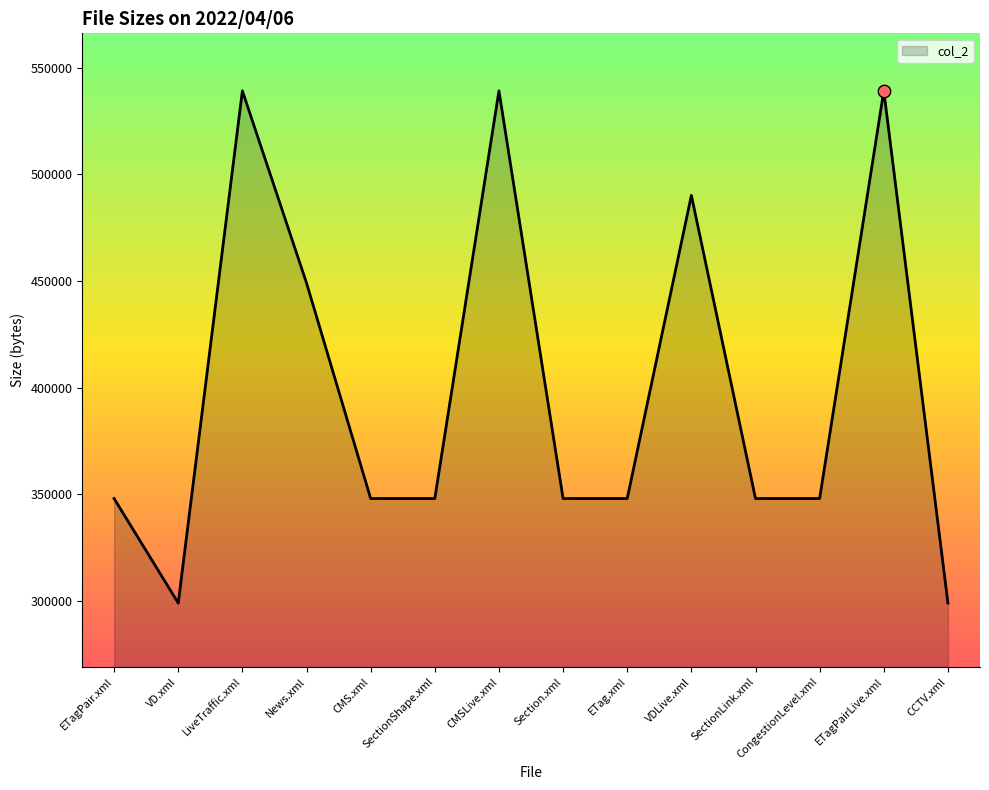

Approximately how many times larger is the value at SectionShape.xml compared to CMS.xml?

1.0